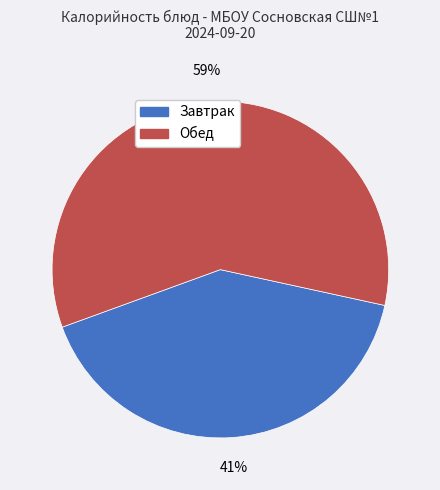

What is the largest slice in the pie chart?

Обед